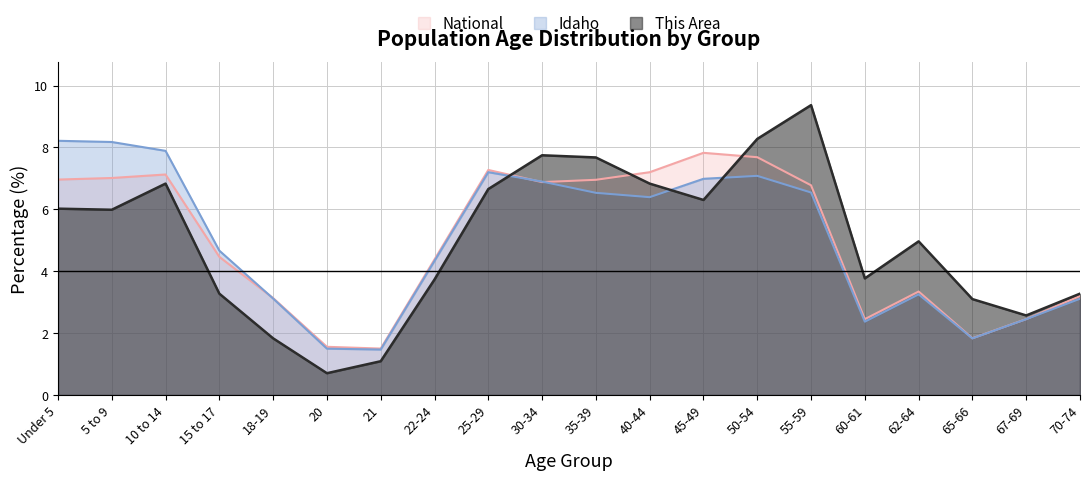

Does the chart display data point markers on the line(s)?

No